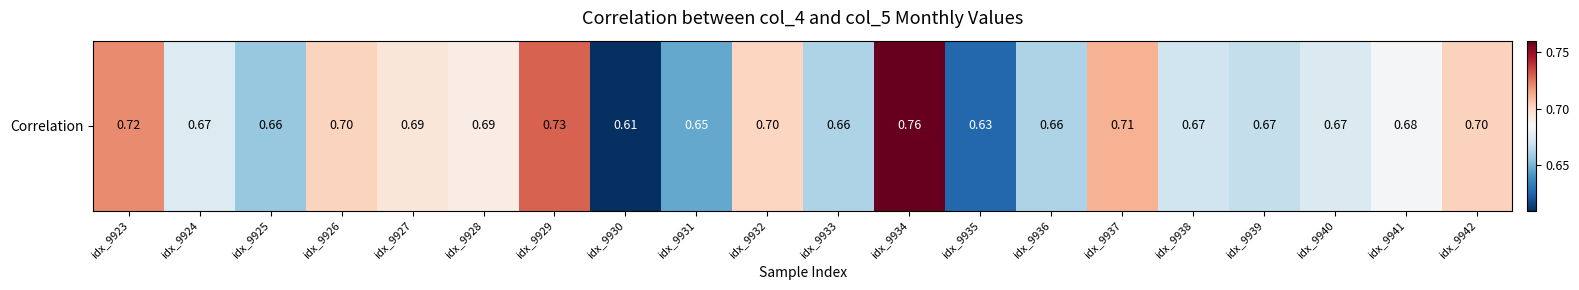

Rank the categories by value from lowest to highest.

idx_9930, idx_9935, idx_9931, idx_9925, idx_9936, idx_9933, idx_9939, idx_9938, idx_9940, idx_9924, idx_9941, idx_9928, idx_9927, idx_9932, idx_9926, idx_9942, idx_9937, idx_9923, idx_9929, idx_9934